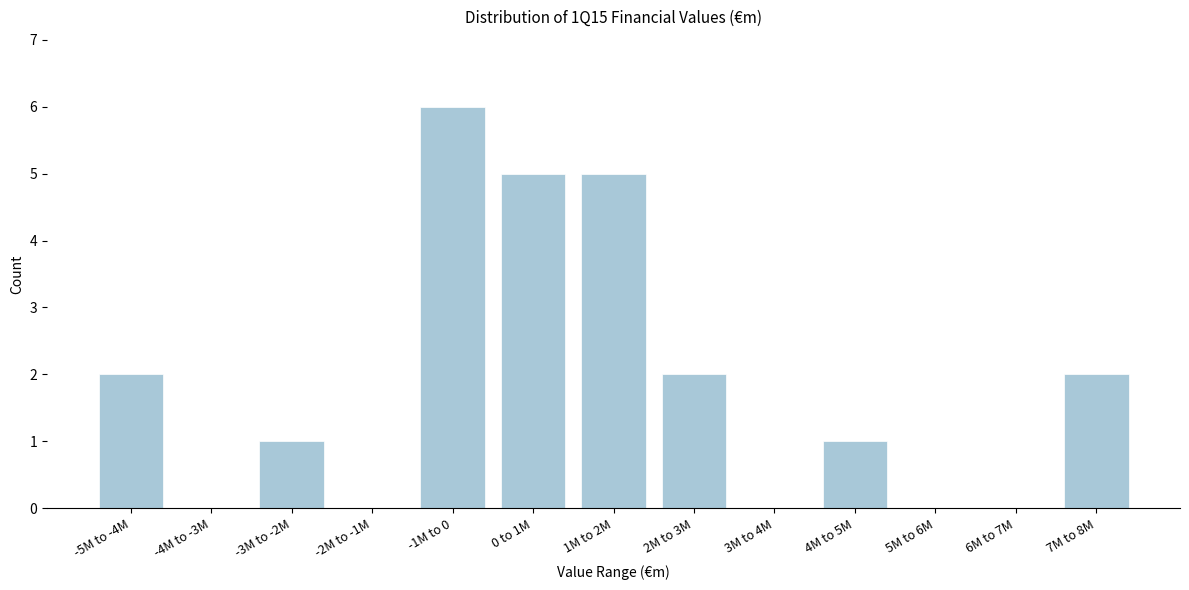

Reading right to left, extract all data points from this chart.

7M to 8M=2	6M to 7M=0	5M to 6M=0	4M to 5M=1	3M to 4M=0	2M to 3M=2	1M to 2M=5	0 to 1M=5	-1M to 0=6	-2M to -1M=0	-3M to -2M=1	-4M to -3M=0	-5M to -4M=2